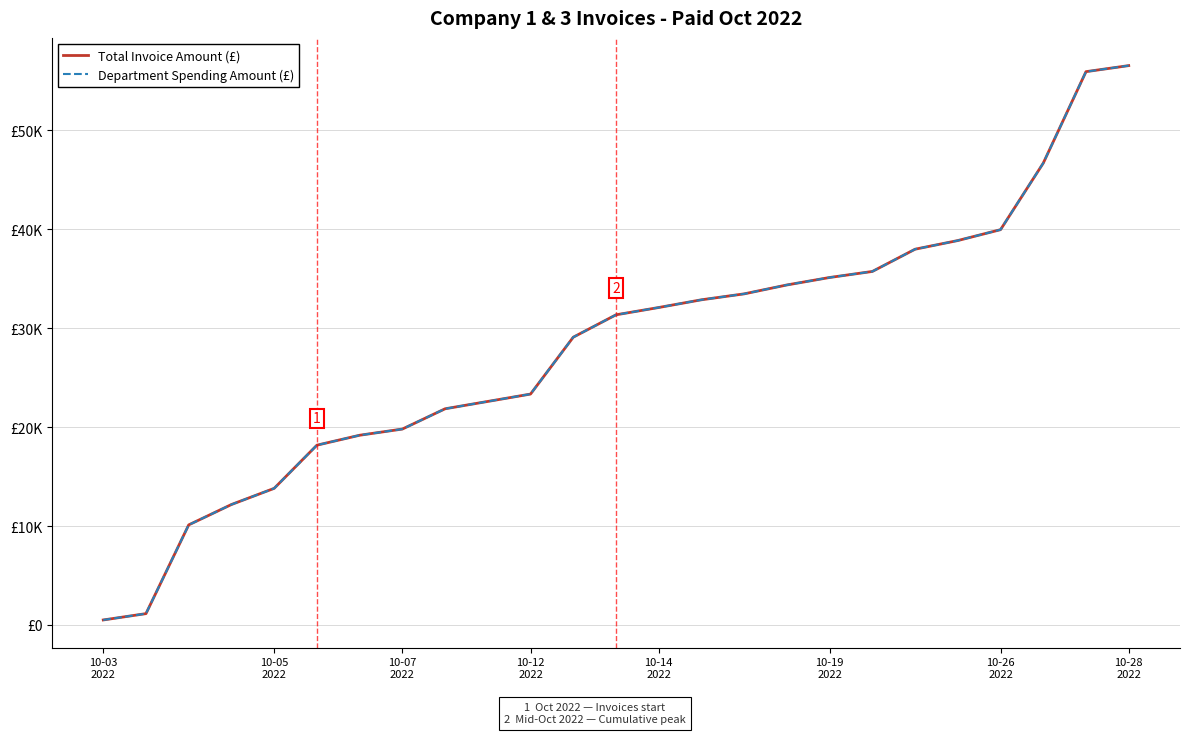

Is this an area chart (filled region under the line)?

No